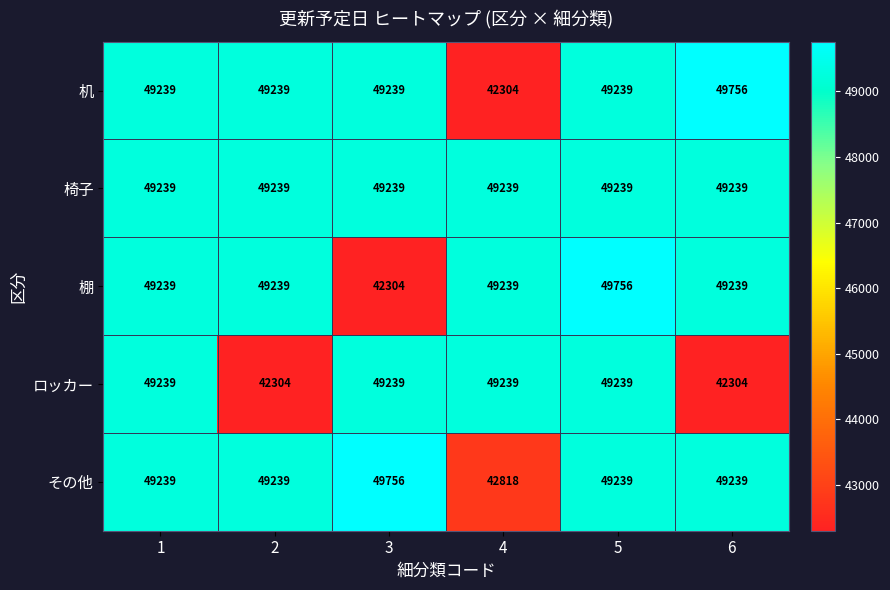

Count the ロッカー values in the range 42304 to 49239.

6